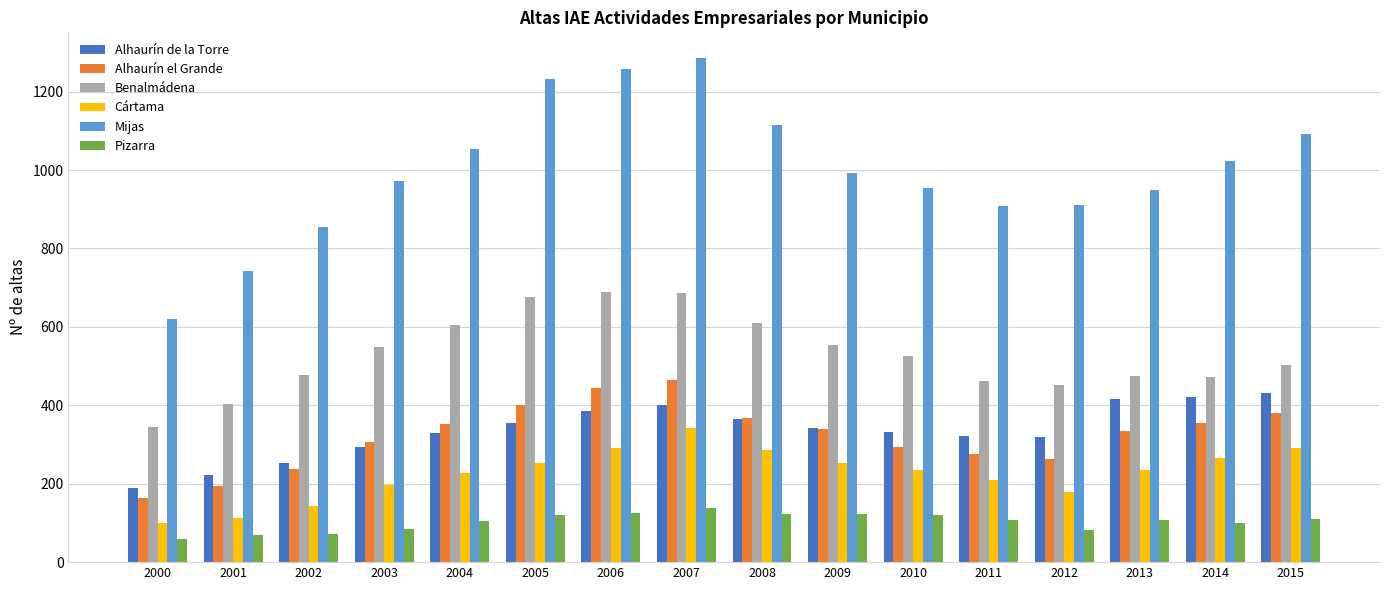

What is the difference between the Benalmádena values at 2011 and 2009?

92